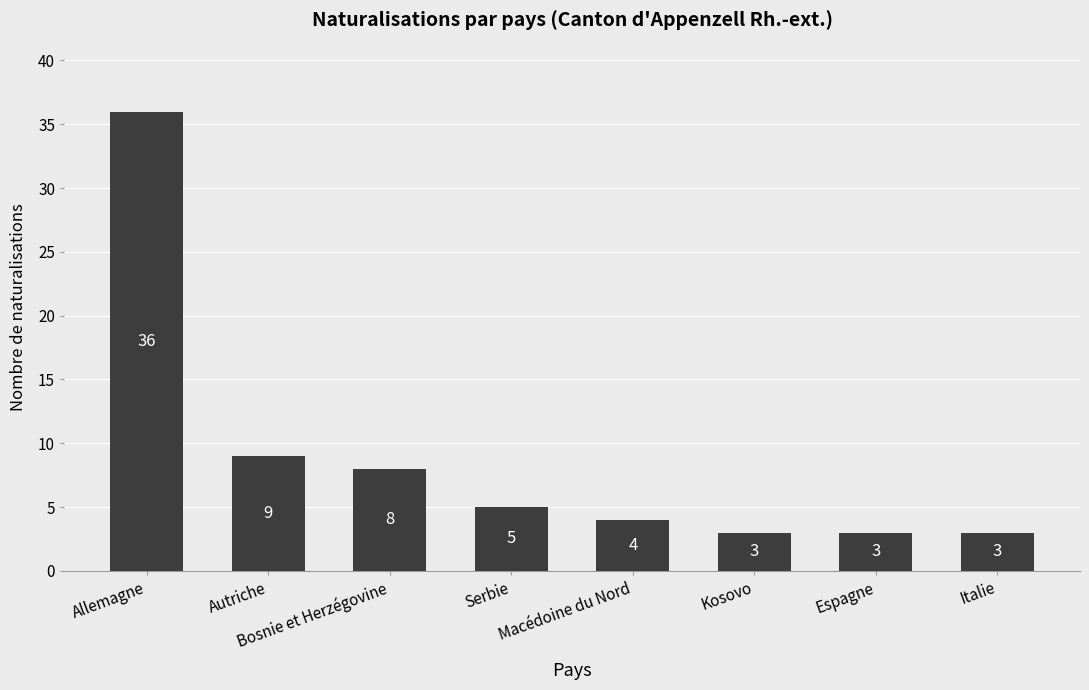

What is the change in value from Bosnie et Herzégovine to Serbie?

-3